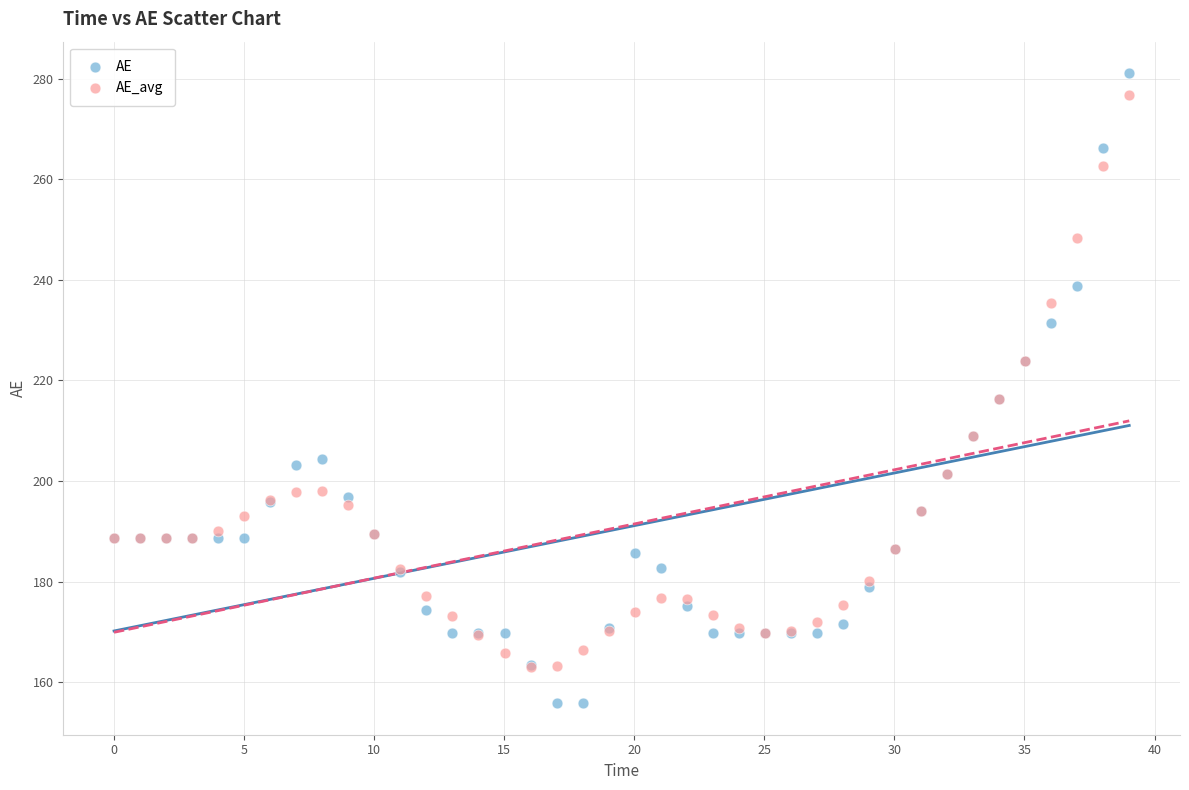

What are all the series names shown in the legend?

AE, AE_avg